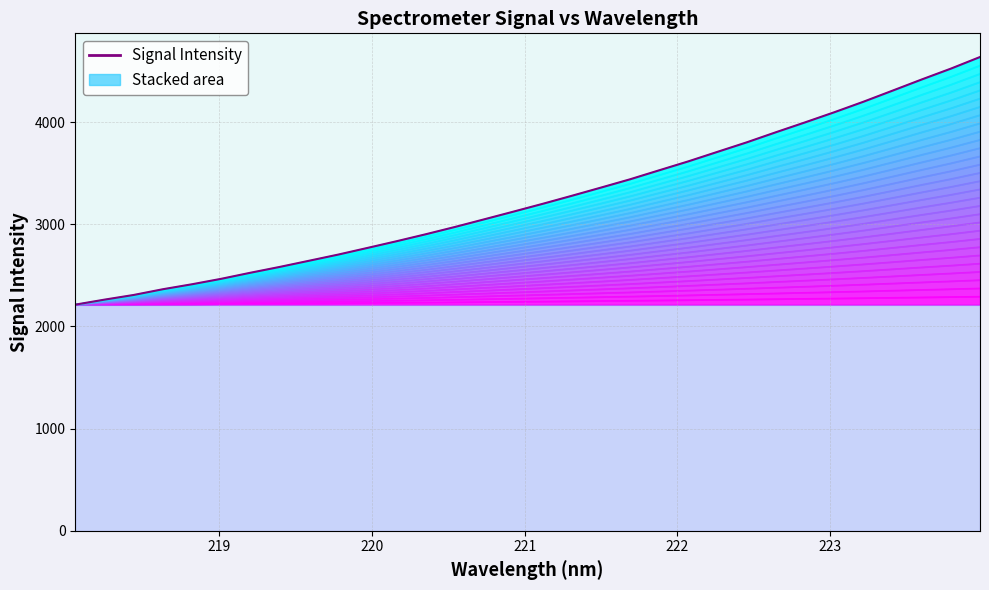

What is the difference between the maximum and second lowest values in the Signal Intensity series?

2375.4